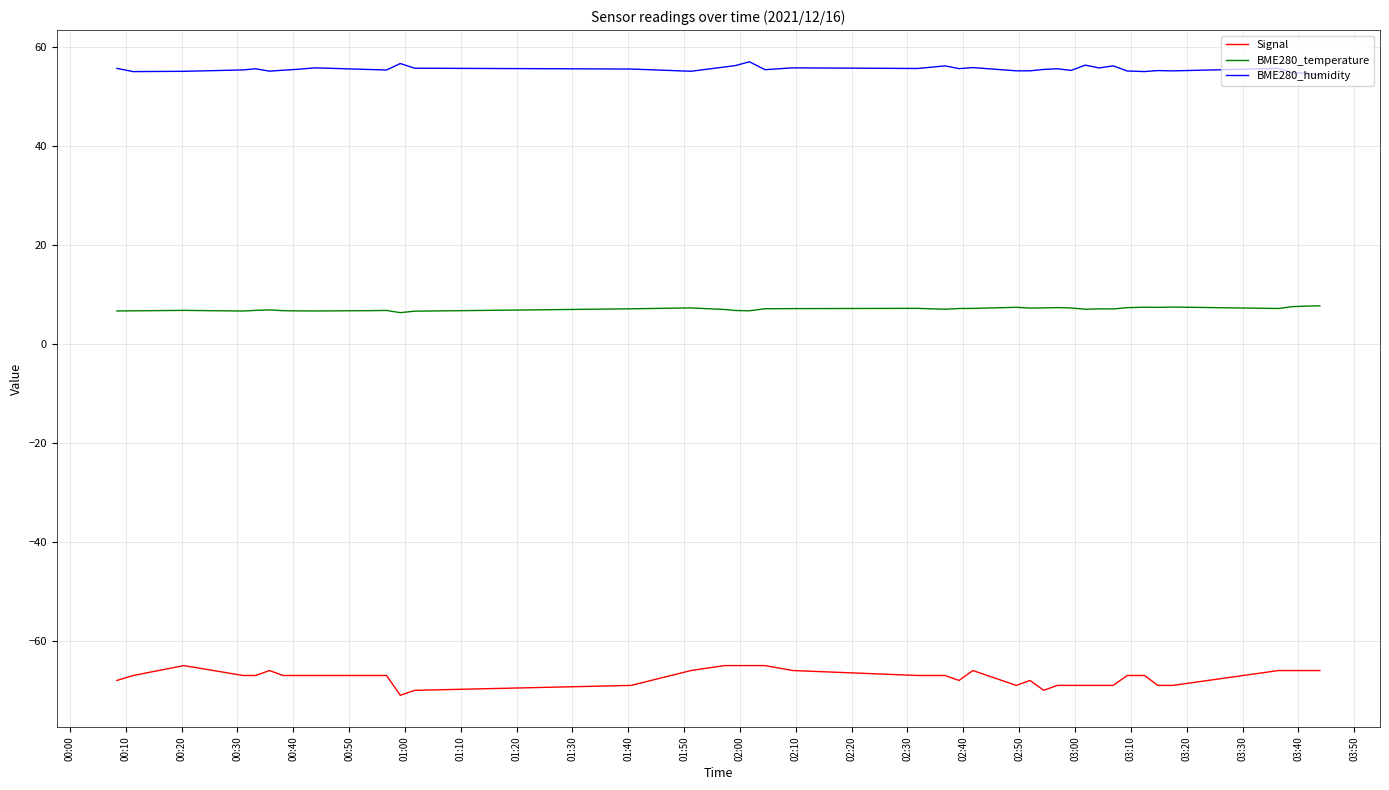

What is the difference between the maximum and second lowest values in the BME280_temperature series?

1.1